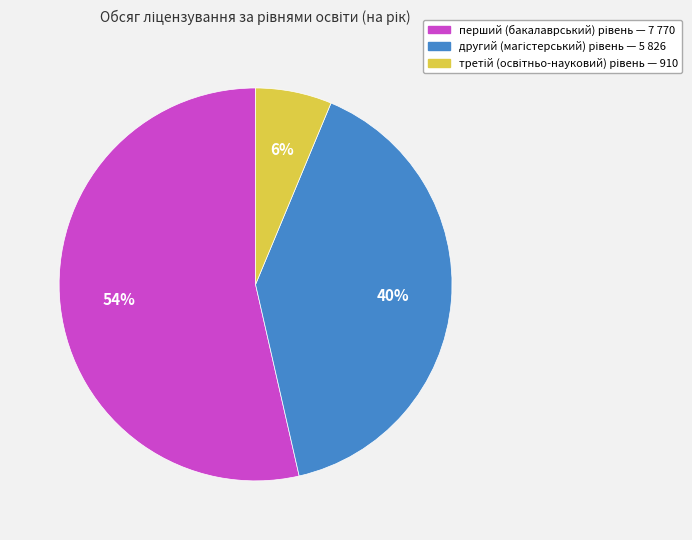

Is there any slice that represents more than half of the pie?

Yes